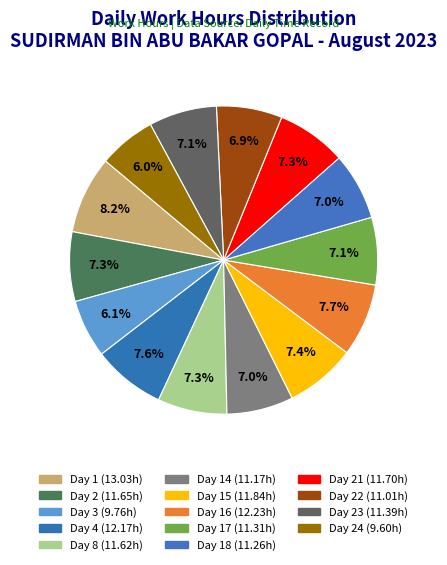

How many slices are in this pie chart?

14